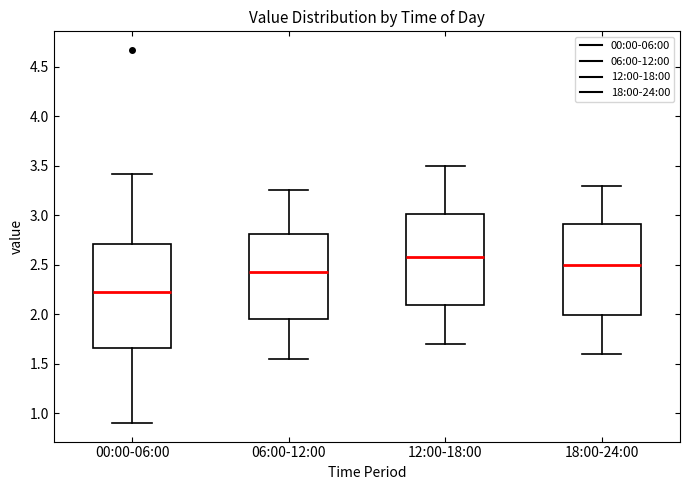

Which box's median line is the lowest?

00:00-06:00